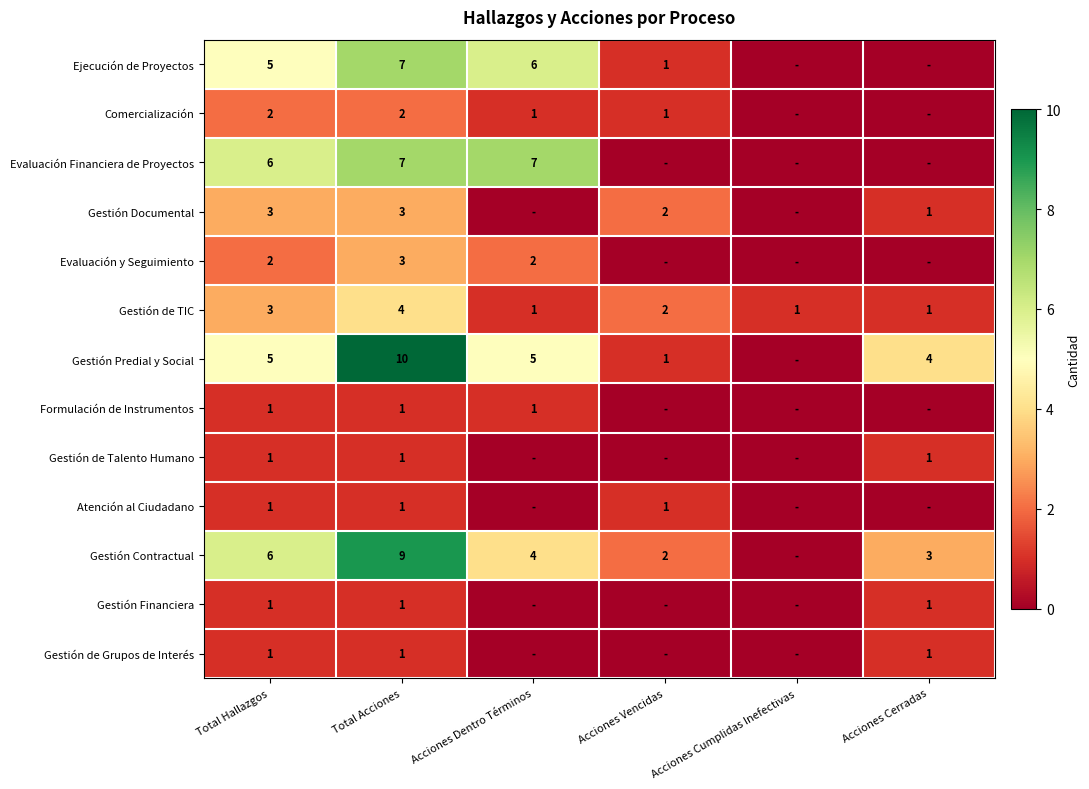

Is the value of Gestión de TIC at Acciones Cerradas greater than the value of Ejecución de Proyectos at Acciones Dentro Términos?

No